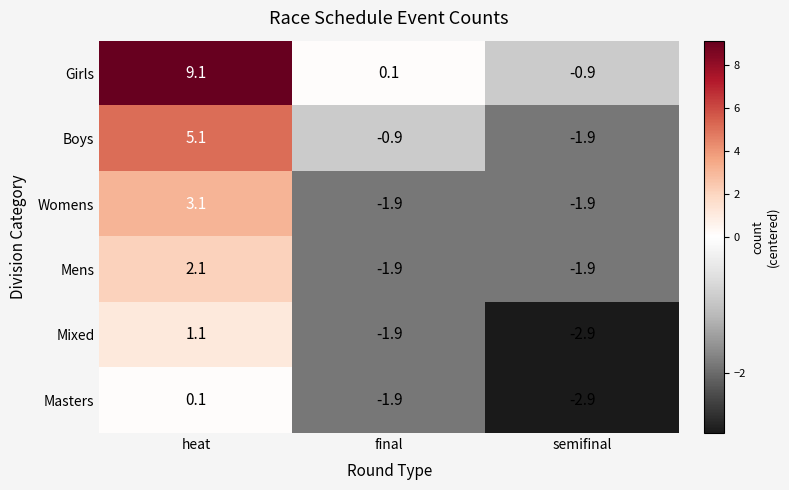

Which series has the largest total across all categories?

Girls